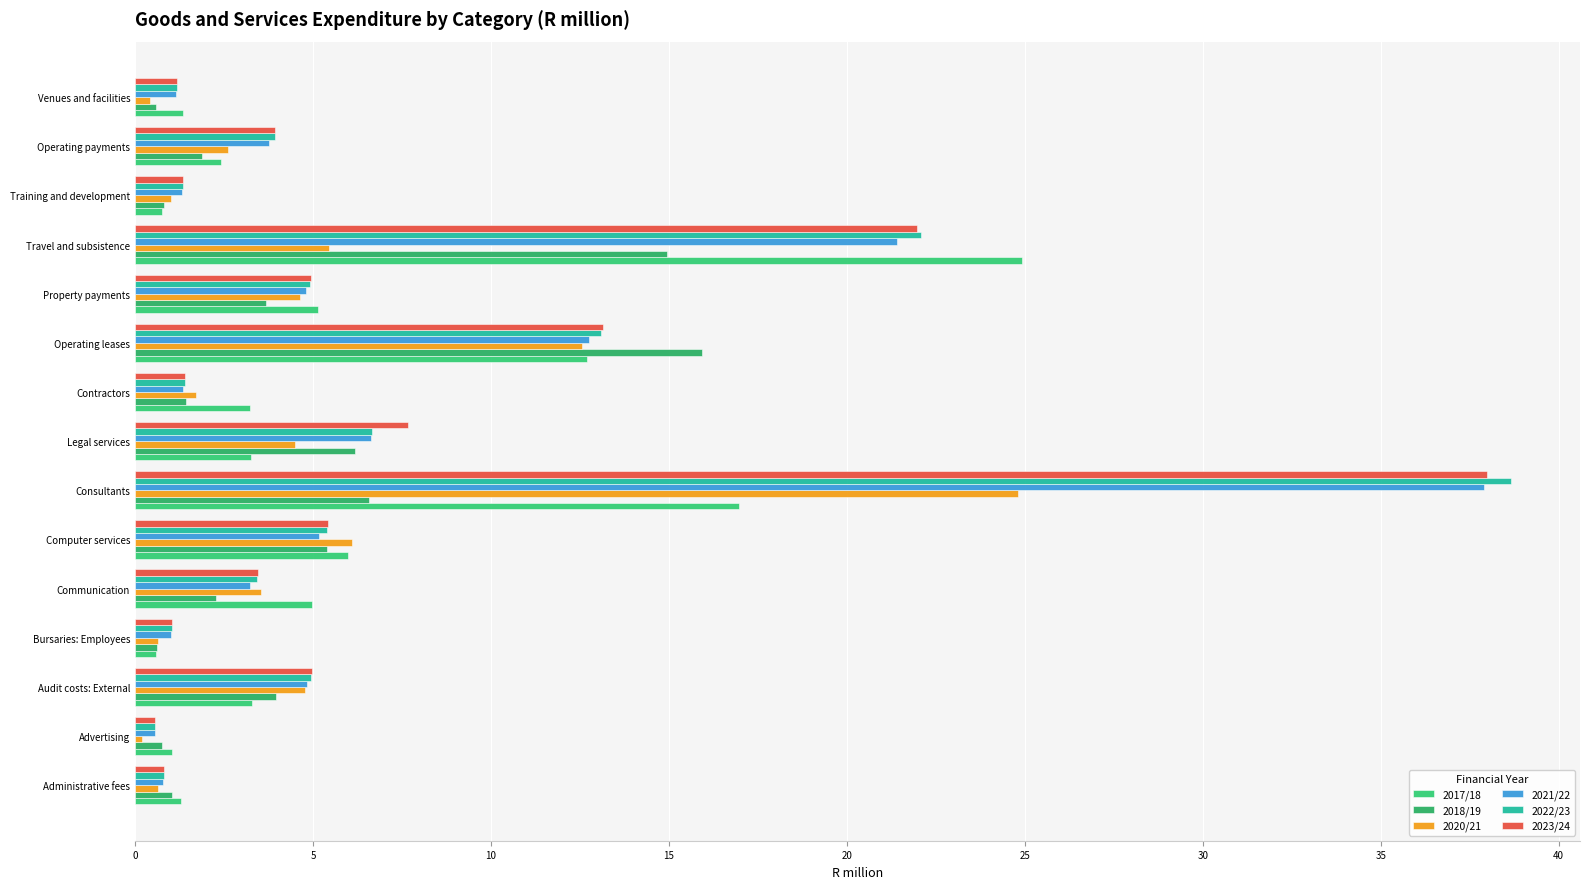

How many data points in 2022/23 are less than 3?

6